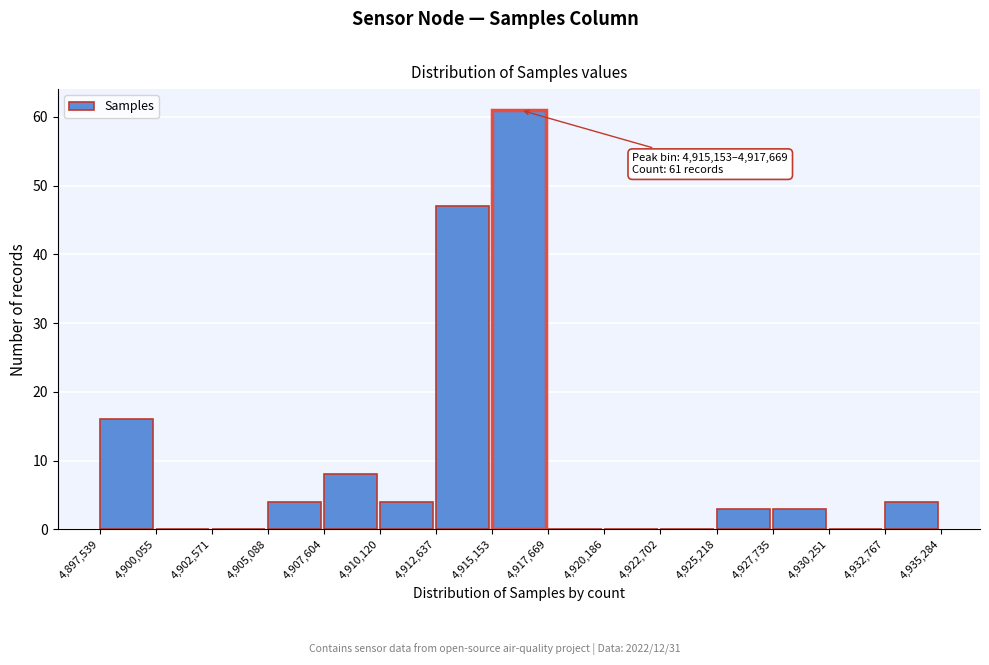

Which range on the x-axis has the tallest bar?

4,915,153 to 4,917,669